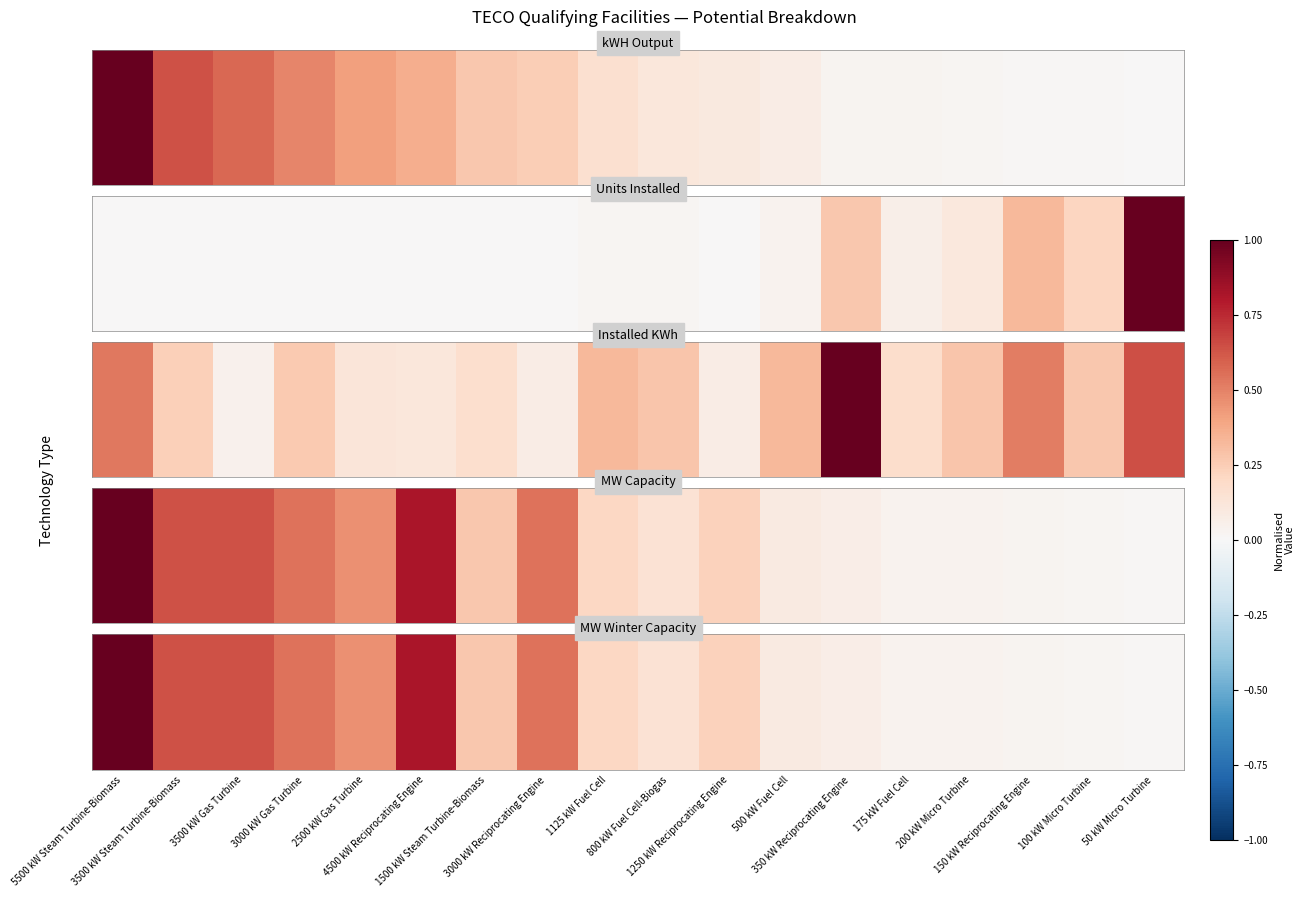

List the labels in order of value, smallest first.

50 kW Micro Turbine, 100 kW Micro Turbine, 150 kW Reciprocating Engine, 175 kW Fuel Cell, 200 kW Micro Turbine, 350 kW Reciprocating Engine, 500 kW Fuel Cell, 800 kW Fuel Cell-Biogas, 1125 kW Fuel Cell, 1250 kW Reciprocating Engine, 1500 kW Steam Turbine-Biomass, 2500 kW Gas Turbine, 3000 kW Gas Turbine, 3000 kW Reciprocating Engine, 3500 kW Steam Turbine-Biomass, 3500 kW Gas Turbine, 4500 kW Reciprocating Engine, 5500 kW Steam Turbine-Biomass